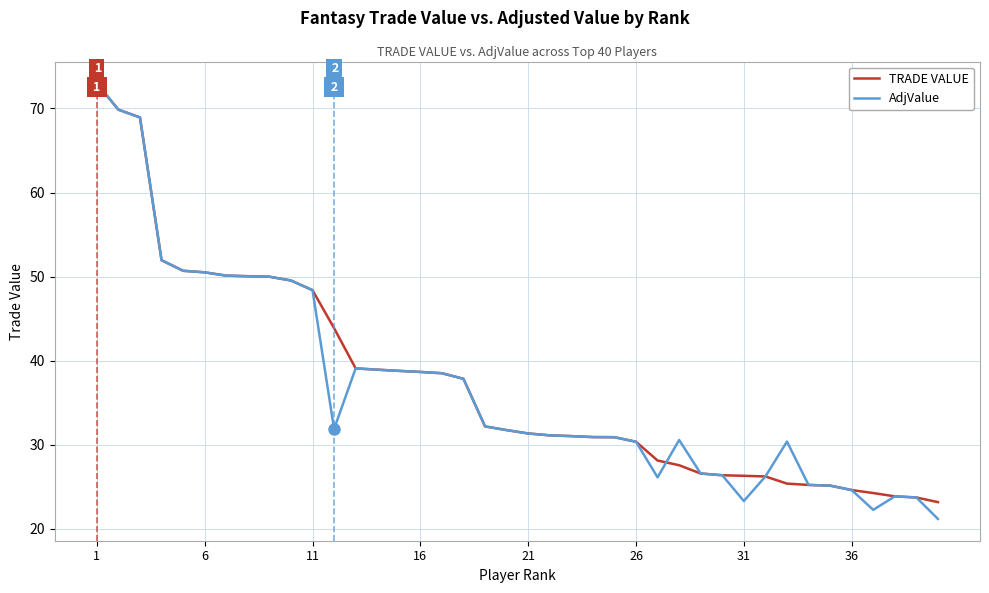

What is the minimum value for TRADE VALUE?

23.2